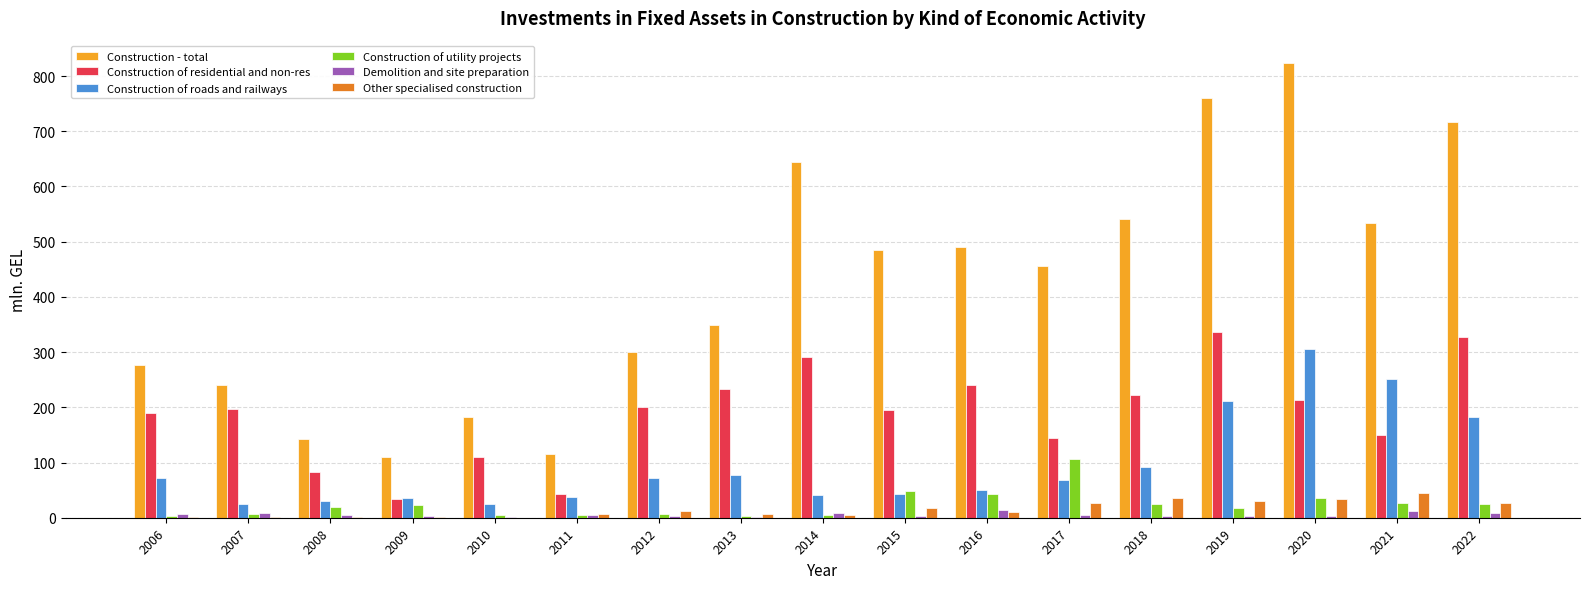

The value of Construction of roads and railways at 2022 is 309.2. True or false?

False